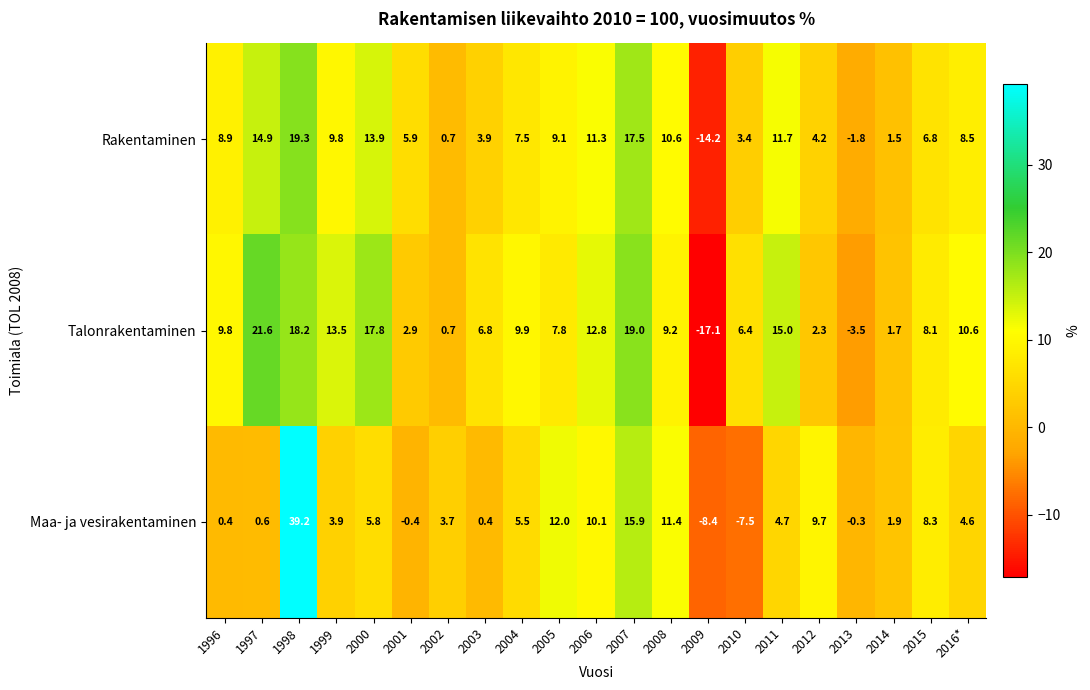

Which label corresponds to the smallest value in the chart?

2009